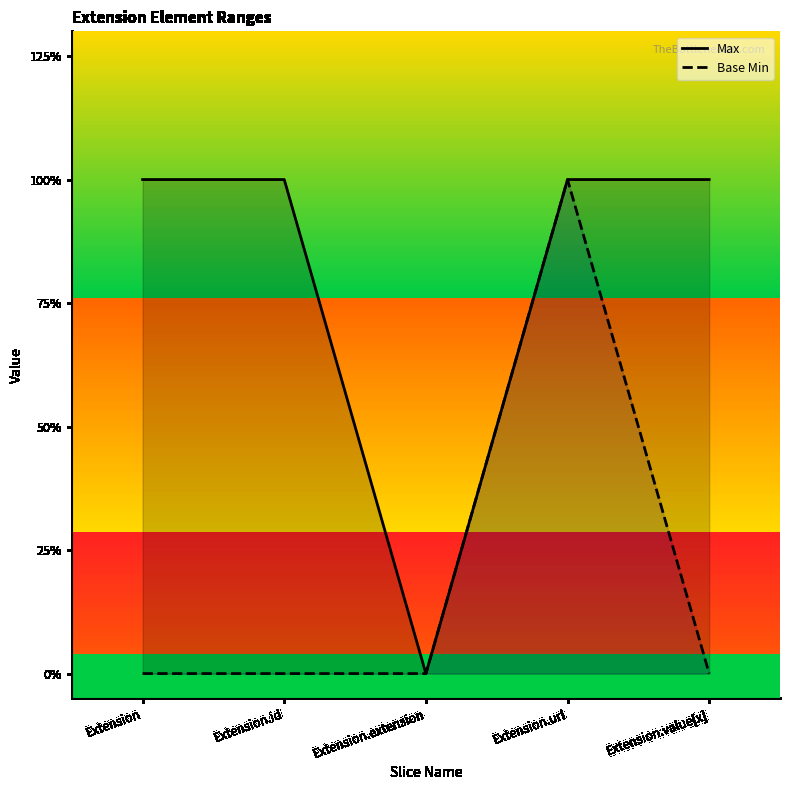

What position from the right is Extension.extension?

3